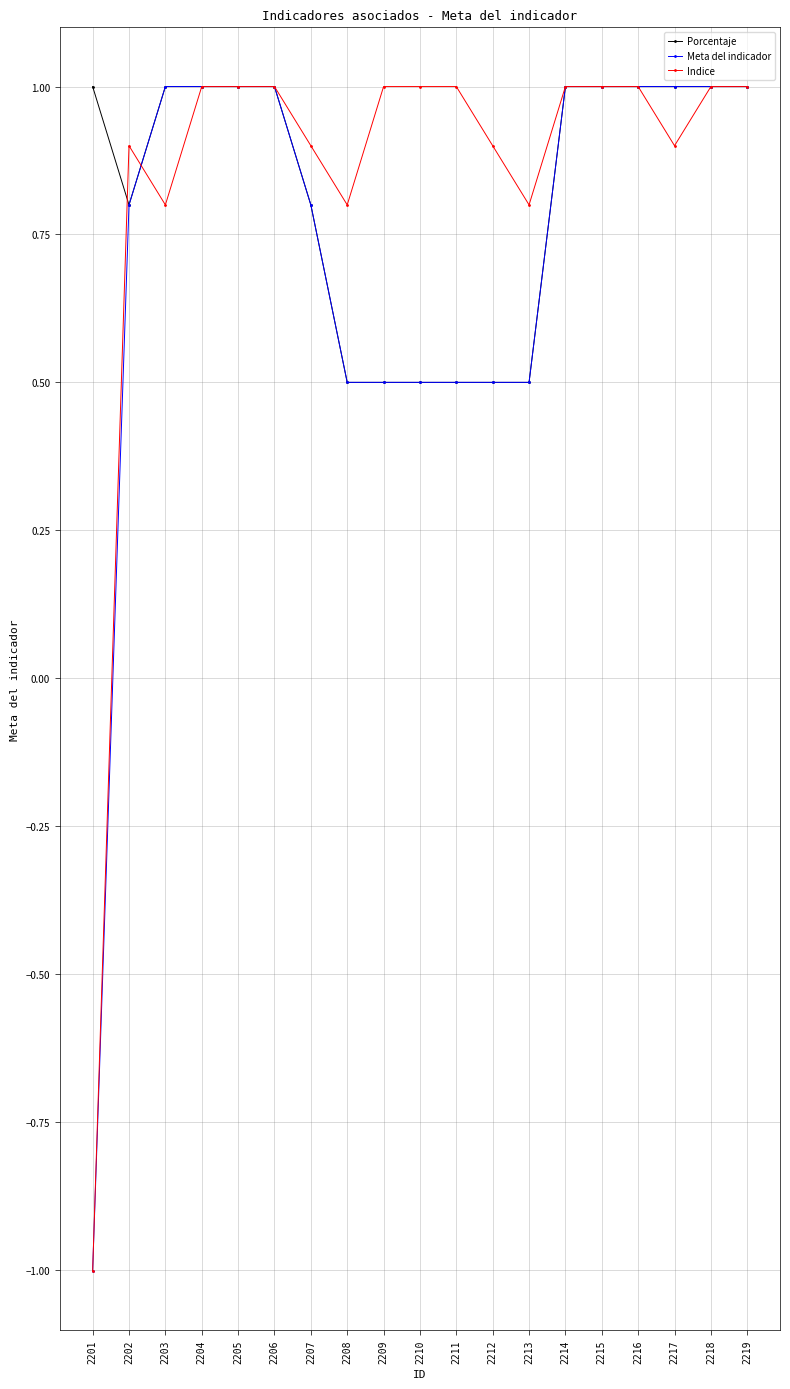

Reading left to right, list all the values displayed in this chart.

Porcentaje: 1.0	0.8	1.0	1.0	1.0	1.0	0.8	0.5	0.5	0.5	0.5	0.5	0.5	1.0	1.0	1.0	1.0	1.0	1.0
Meta del indicador: -1.0	0.8	1.0	1.0	1.0	1.0	0.8	0.5	0.5	0.5	0.5	0.5	0.5	1.0	1.0	1.0	1.0	1.0	1.0
Indice: -1.0	0.9	0.8	1.0	1.0	1.0	0.9	0.8	1.0	1.0	1.0	0.9	0.8	1.0	1.0	1.0	0.9	1.0	1.0